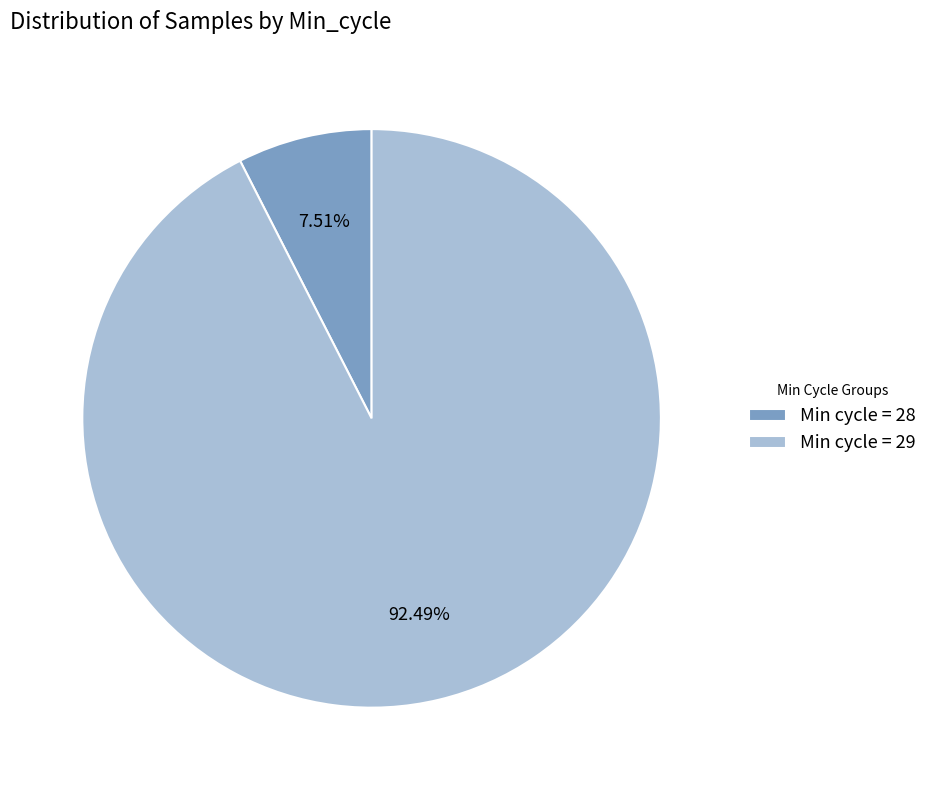

Rank the categories by value from lowest to highest.

Min cycle = 28, Min cycle = 29